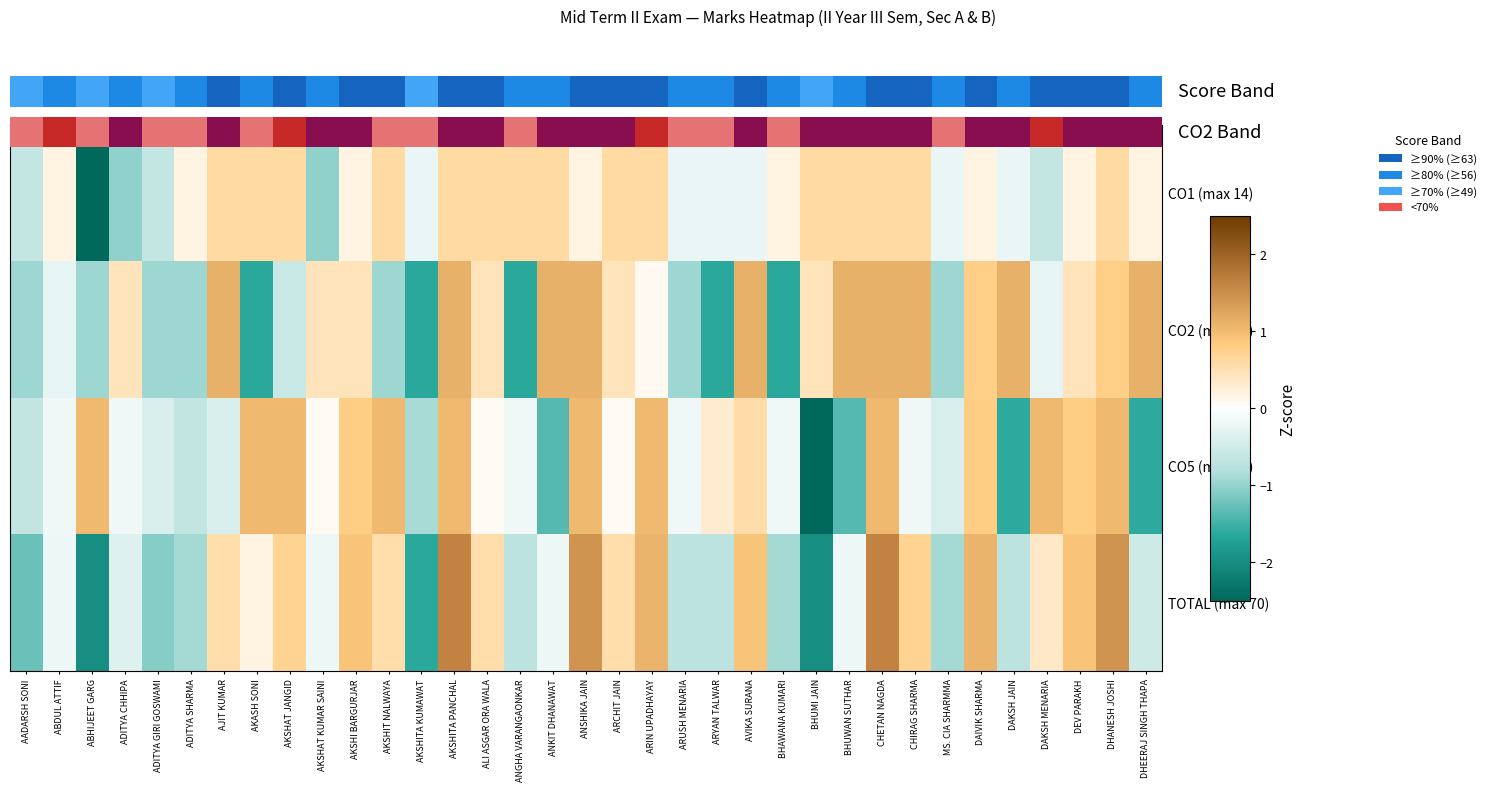

Where does the TOTAL (max 70) series first go above 0?

AJIT KUMAR